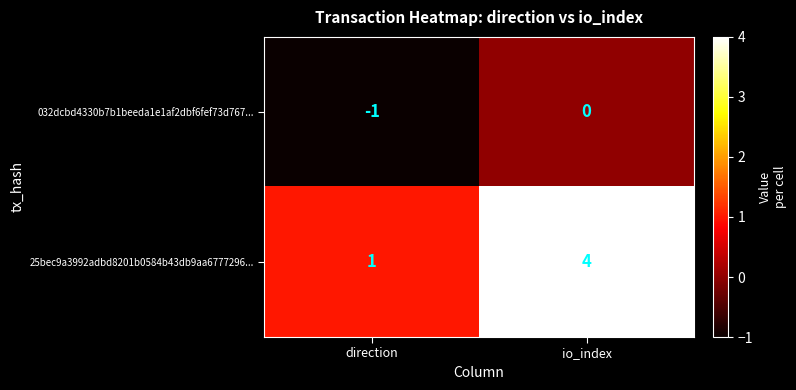

Reading left to right, what are all the values shown in this chart?

032dcbd4330b7b1beeda1e1af2dbf6fef73d767...: -1	0
25bec9a3992adbd8201b0584b43db9aa6777296...: 1	4